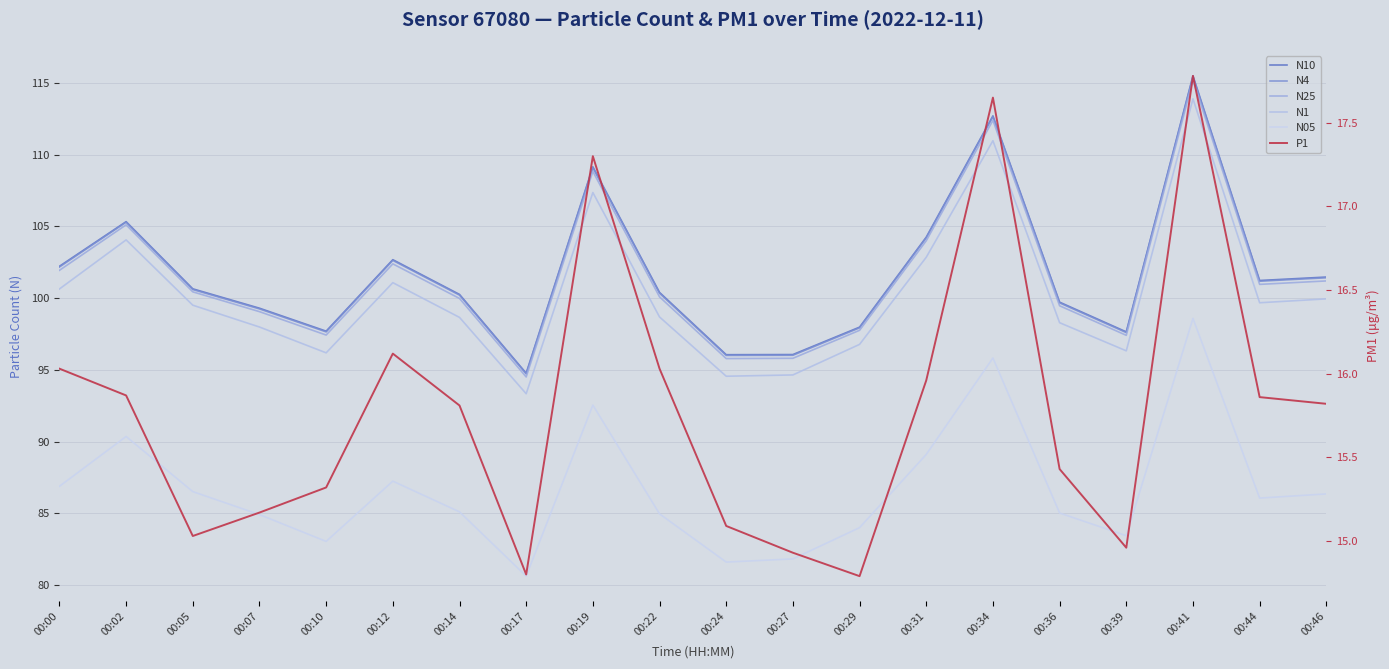

What is the value of the N1 point at the 8th from the left?

93.3